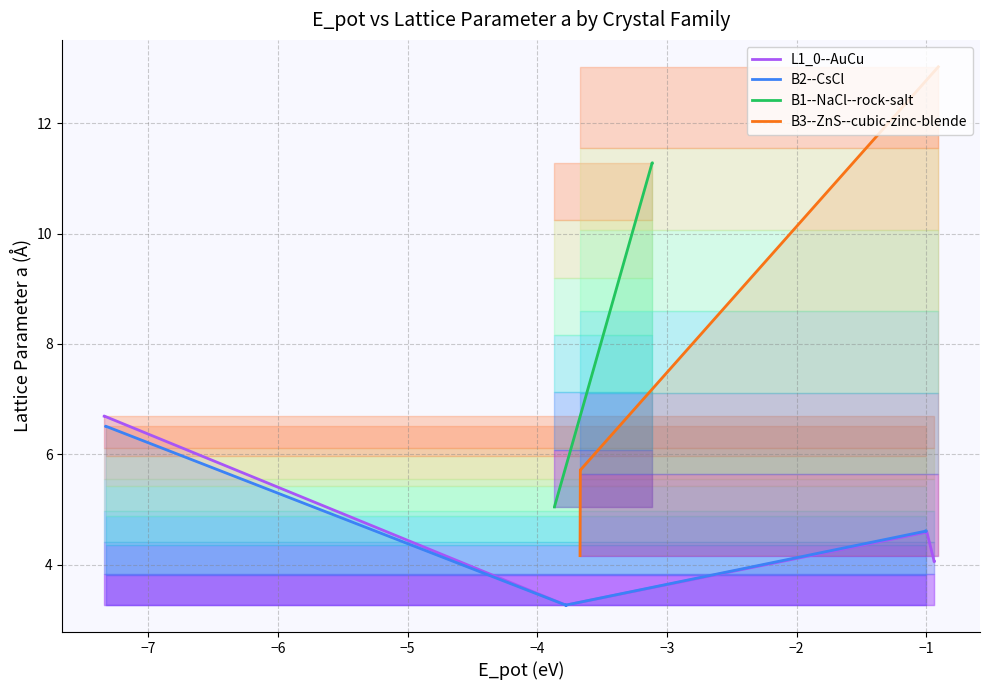

Count the number of categories in the chart.

8